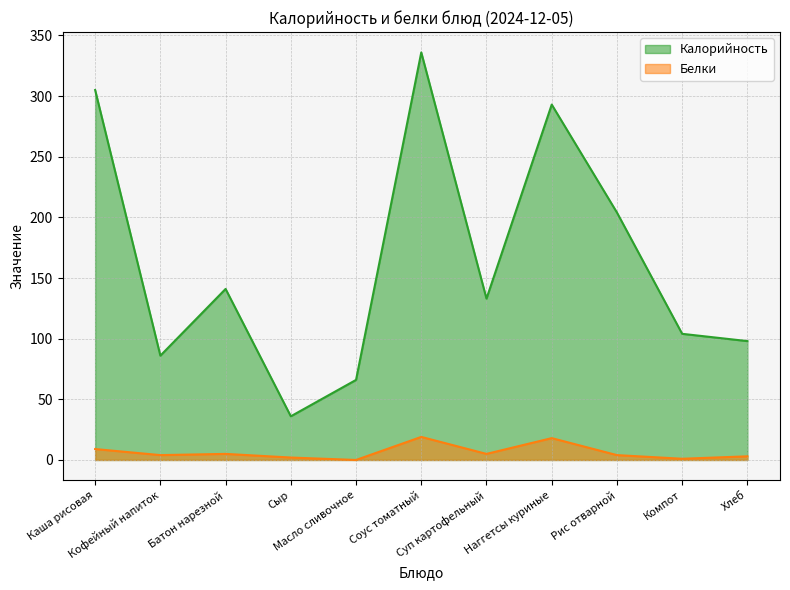

What is the label of the 2nd point from the left?

Кофейный напиток